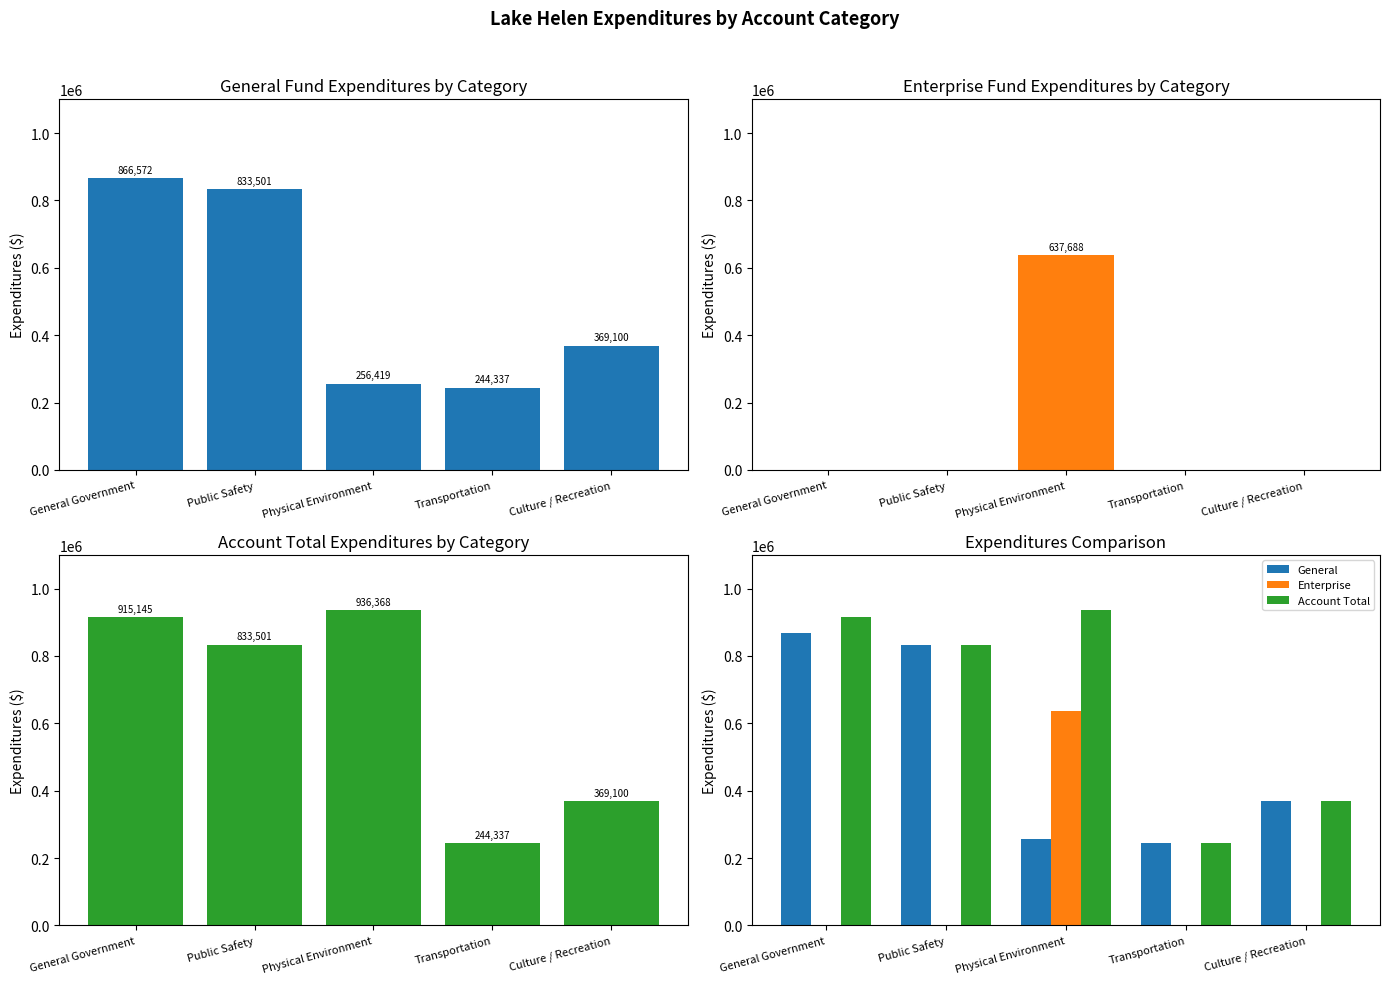

How many values in the Enterprise series exceed 0?

1